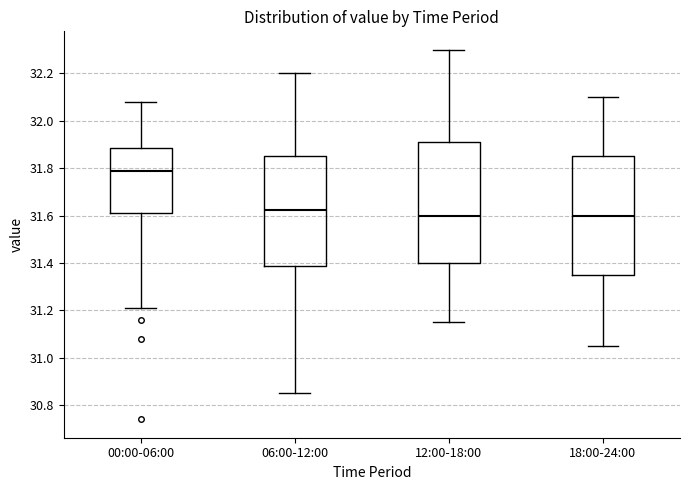

Reading left to right, read every box against the y-axis: the position of its median line, the range the box covers, and the ends of its whiskers. The values are not printed on the chart, so give them approximately, as read against the axis.

00:00-06:00: median 31.80, box 31.62 to 31.88, whiskers 31.22 to 32.08
06:00-12:00: median 31.62, box 31.38 to 31.86, whiskers 30.86 to 32.20
12:00-18:00: median 31.60, box 31.40 to 31.92, whiskers 31.16 to 32.30
18:00-24:00: median 31.60, box 31.36 to 31.86, whiskers 31.06 to 32.10